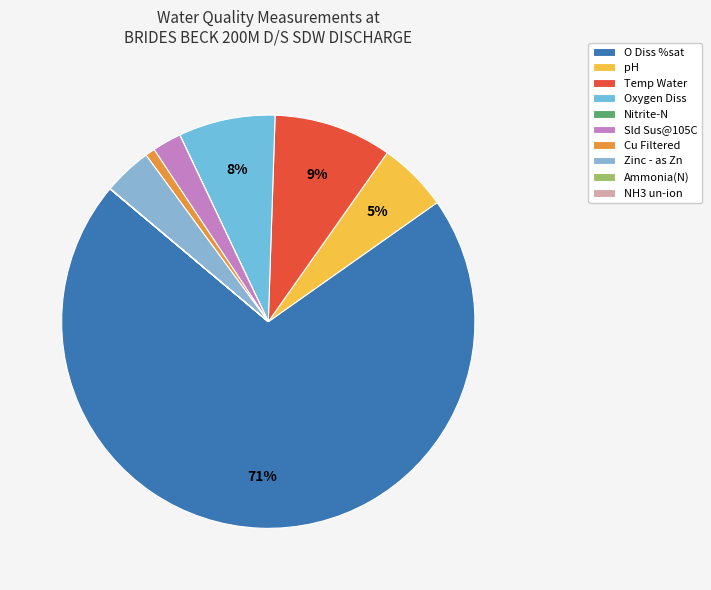

The pH slice represents 5% of the pie. True or false?

True